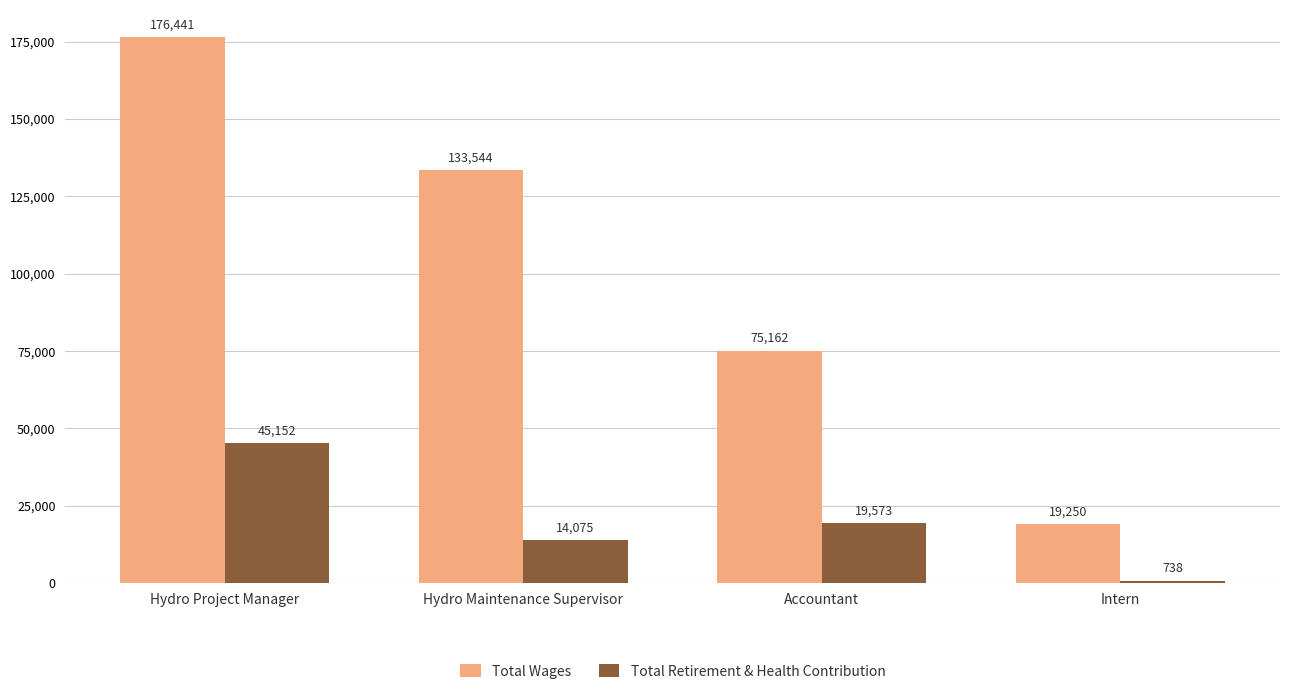

Reading left to right, list all the values displayed in this chart.

Total Wages: 176441	133544	75162	19250
Total Retirement & Health Contribution: 45152	14075	19573	738